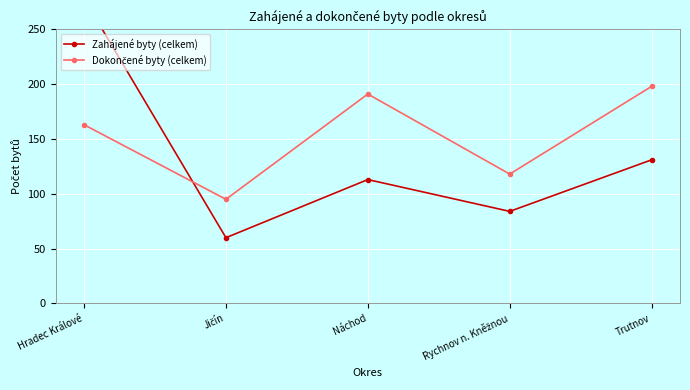

What position from the right is Rychnov n. Kněžnou?

2